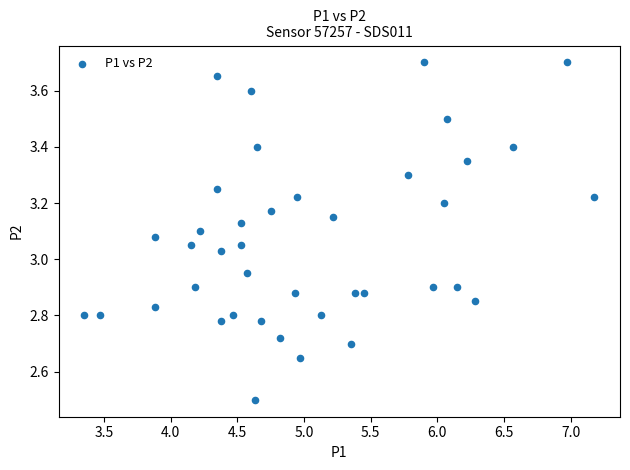

What is the range of Y values (max minus min)?

1.2